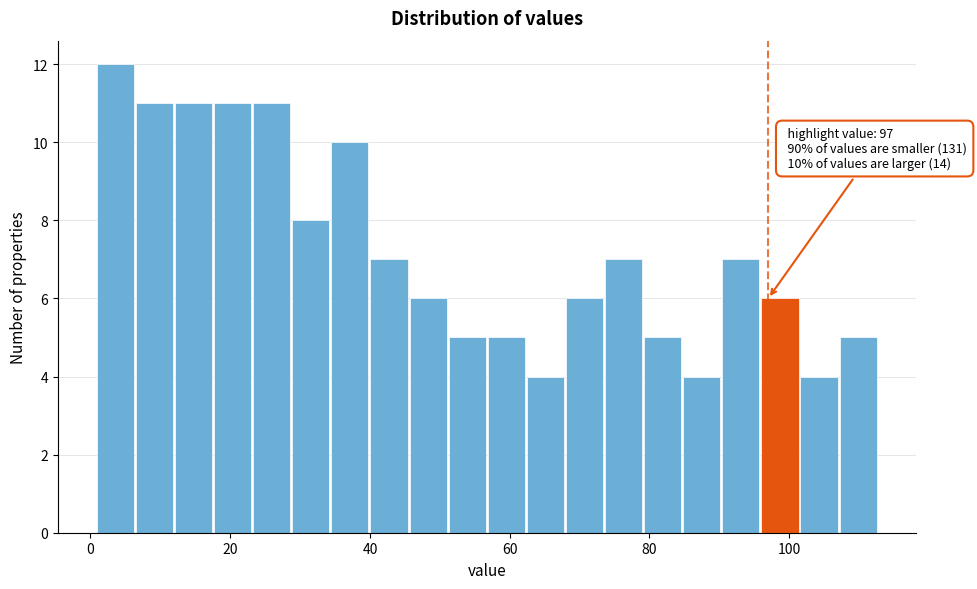

Around what value on the x-axis is the tallest bar? Give the approximate position of its centre, as read against the axis.

4